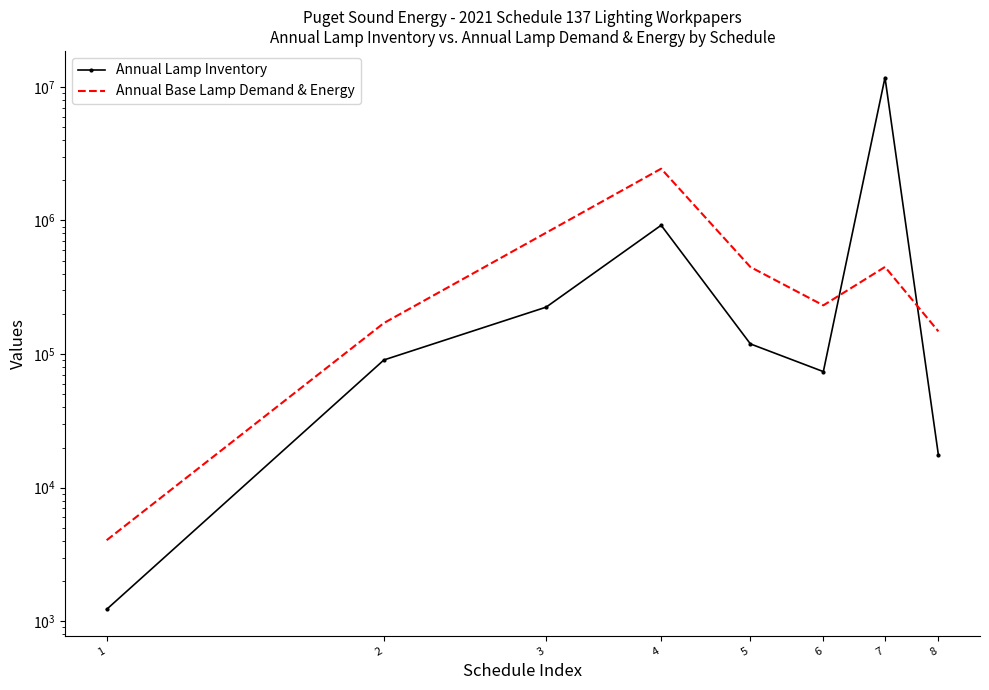

What is the sum of all Annual Base Lamp Demand & Energy values?

4702363